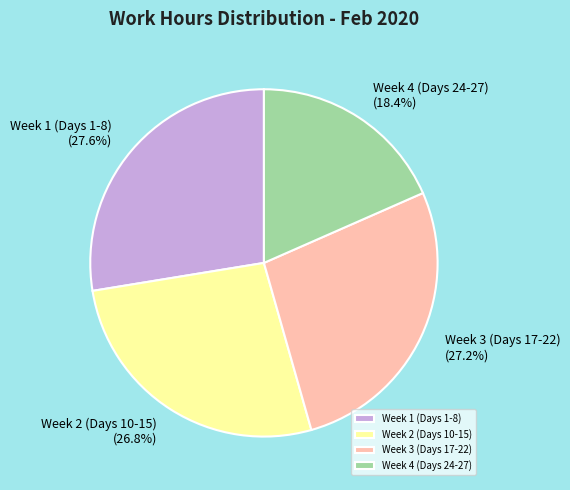

Which slice is the smallest?

Week 4 (Days 24-27)